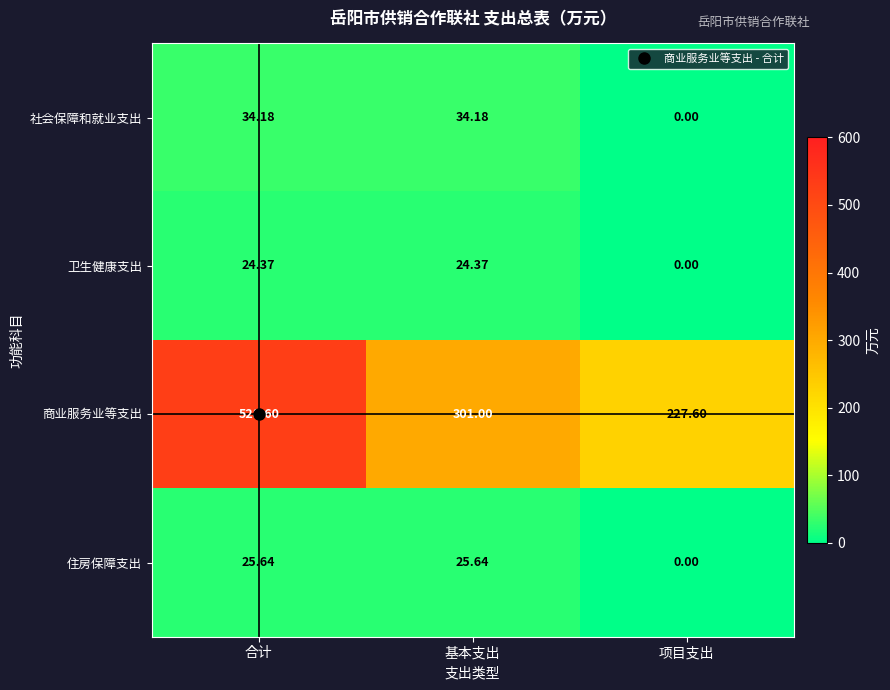

Count the number of categories in the chart.

3